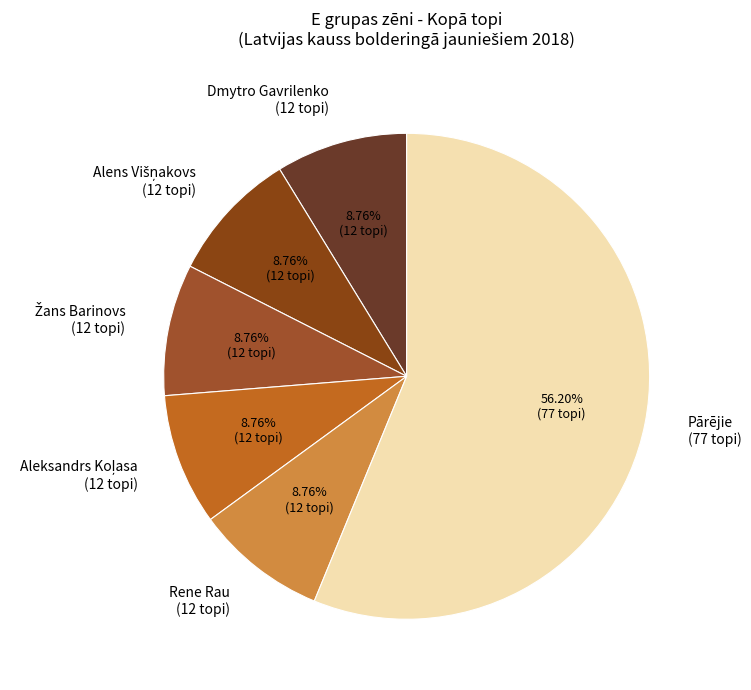

Which category has the biggest portion of the pie?

Pārējie (77 topi)